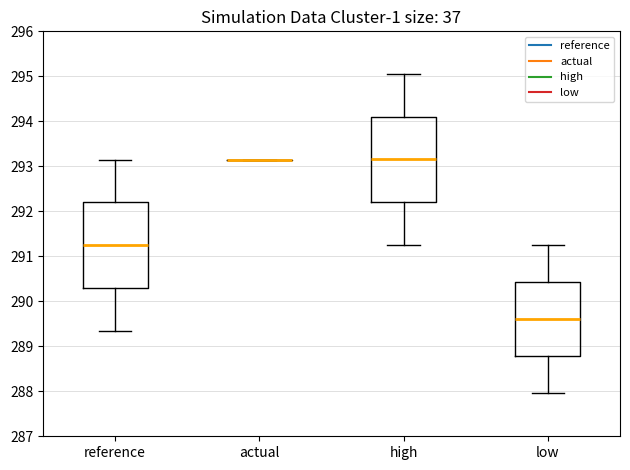

Reading left to right, read every box against the y-axis: the position of its median line, the range the box covers, and the ends of its whiskers. The values are not printed on the chart, so give them approximately, as read against the axis.

reference: median 291.2, box 290.3 to 292.2, whiskers 289.3 to 293.1
actual: box collapsed to a line at 293.2, whiskers 293.2 to 293.2
high: median 293.2, box 292.2 to 294.1, whiskers 291.3 to 295.1
low: median 289.6, box 288.8 to 290.4, whiskers 288.0 to 291.2